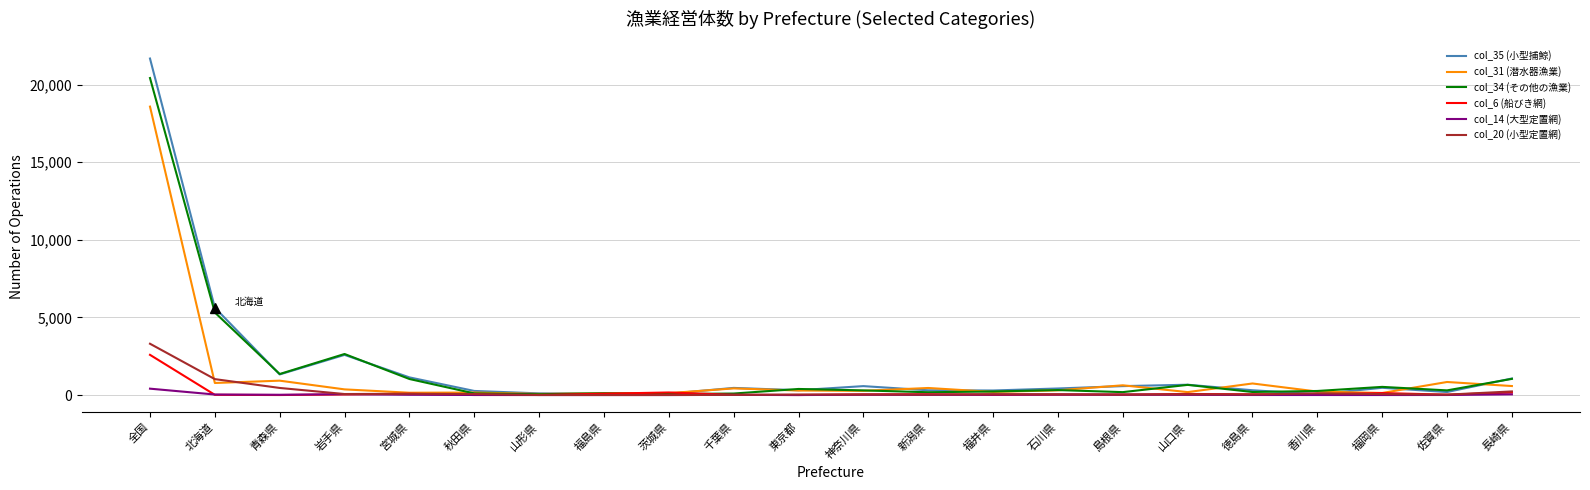

True or false: col_20 (小型定置網) has a value of 0 at 茨城県.

True